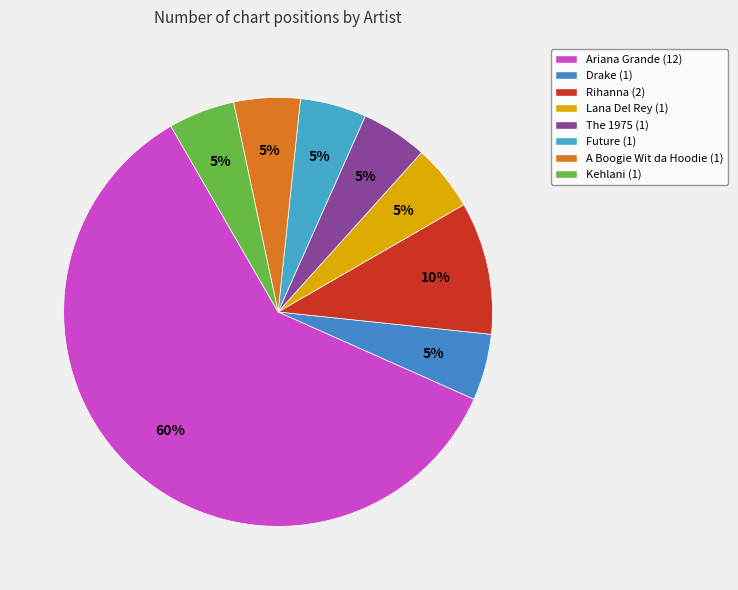

How many segments does this pie chart have?

8